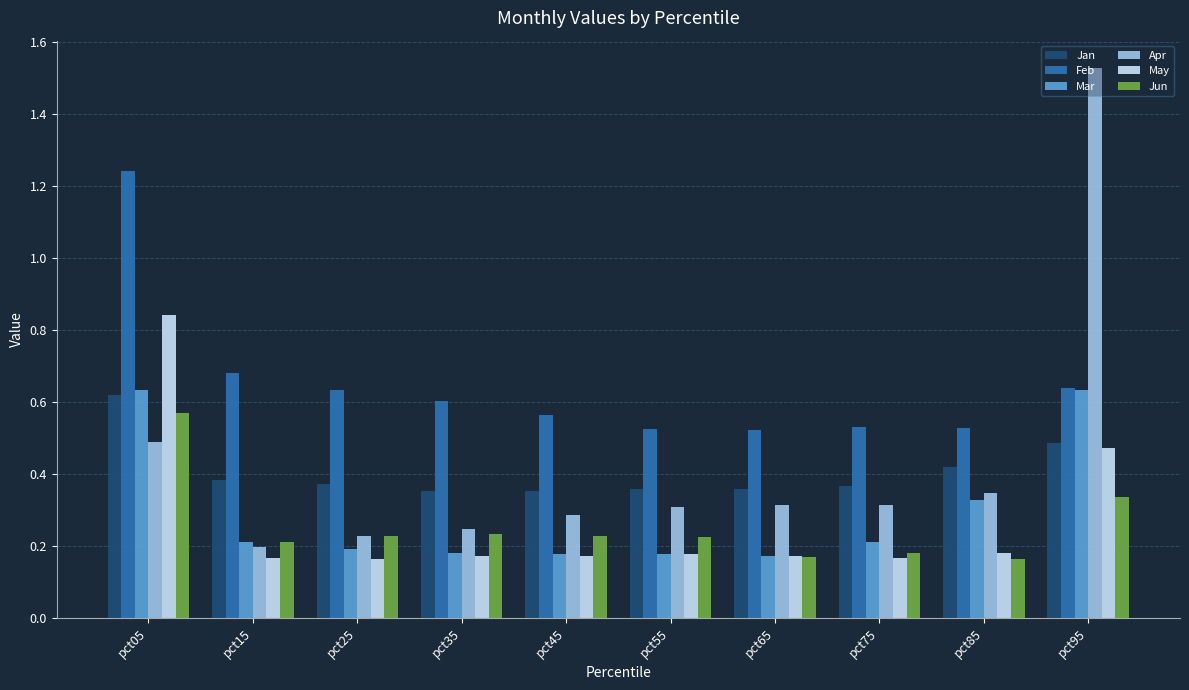

At which category is the sum across all series the highest?

pct05